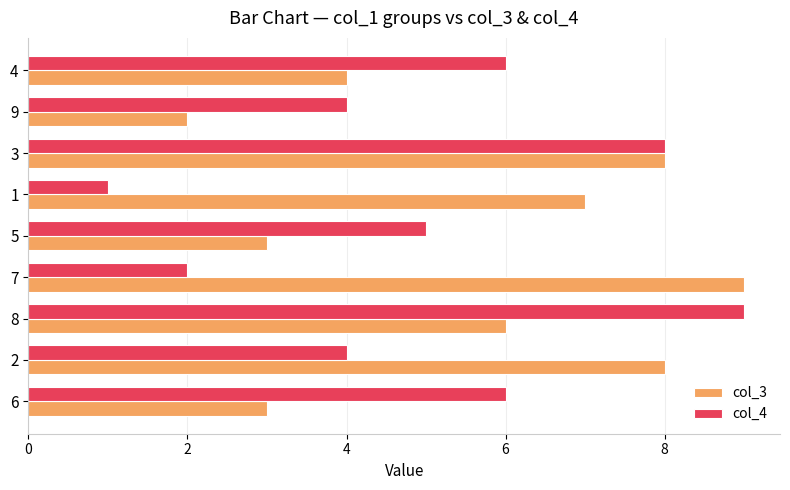

Rank the series by their average value, from lowest to highest.

col_4, col_3